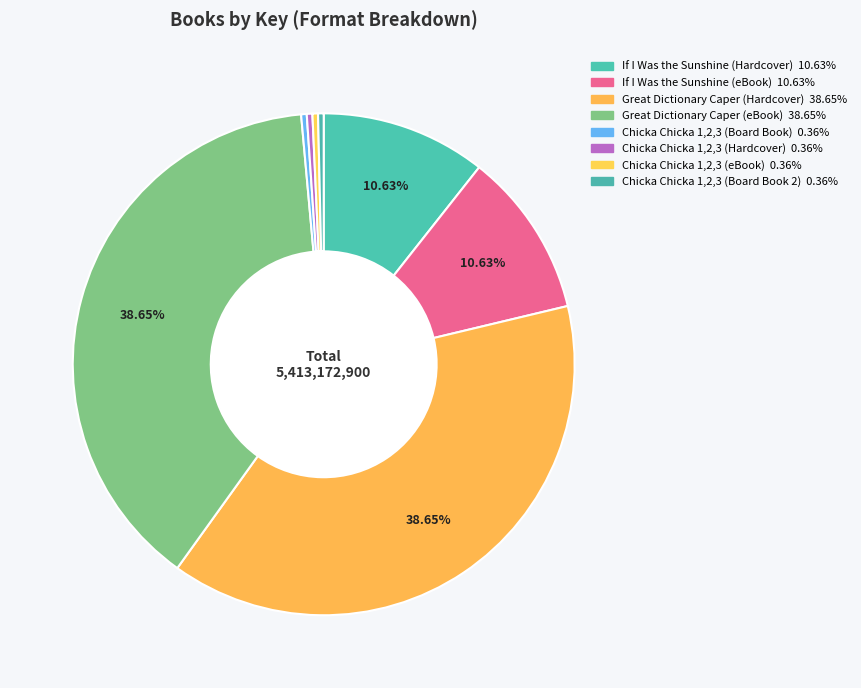

Is Chicka Chicka 1,2,3 (eBook) the majority of the pie?

No